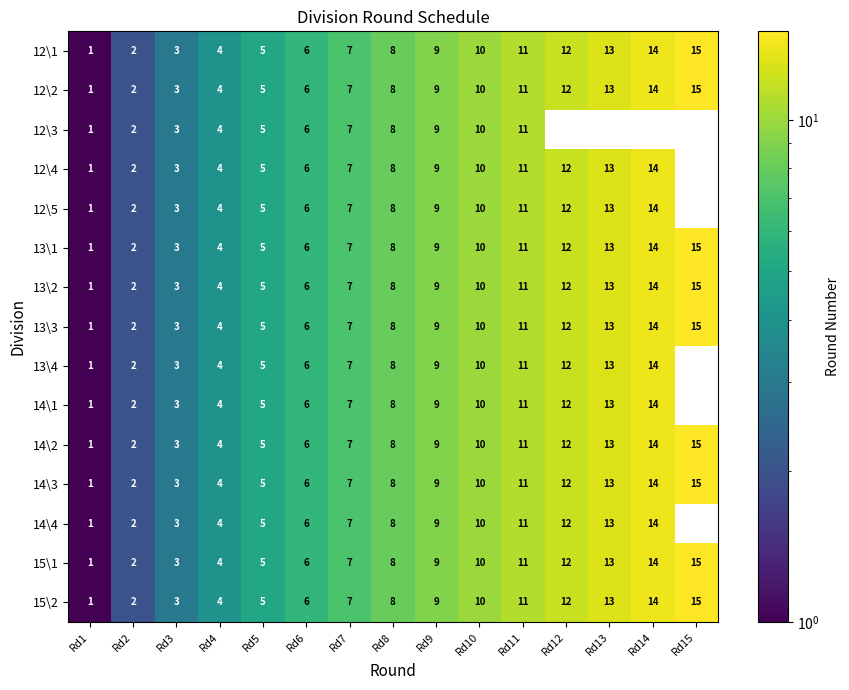

What is the sum of the 13\1 values at Rd10 and Rd4?

14